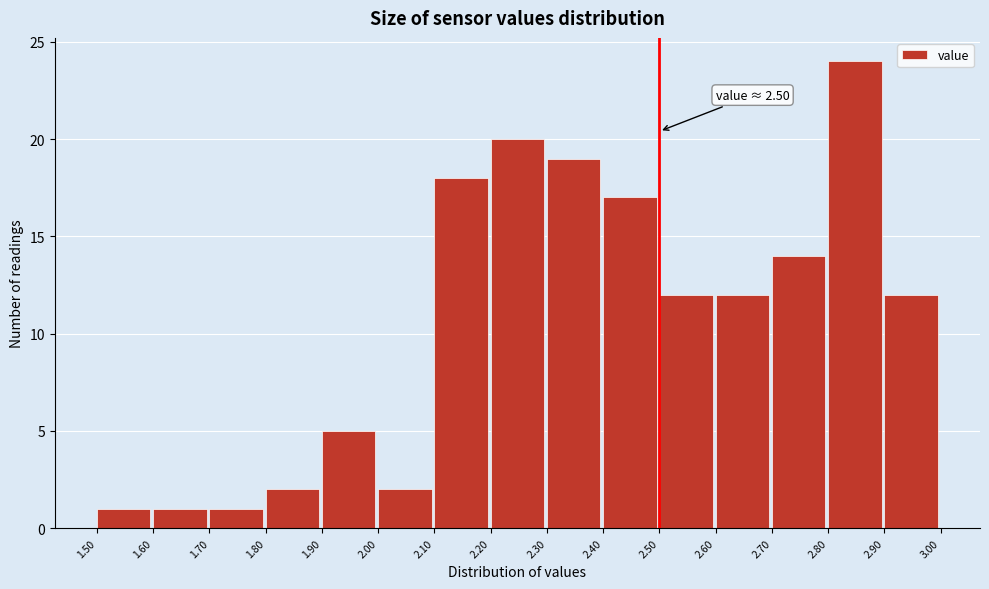

Over which range of the x-axis is the bar tallest?

2.80 to 2.90